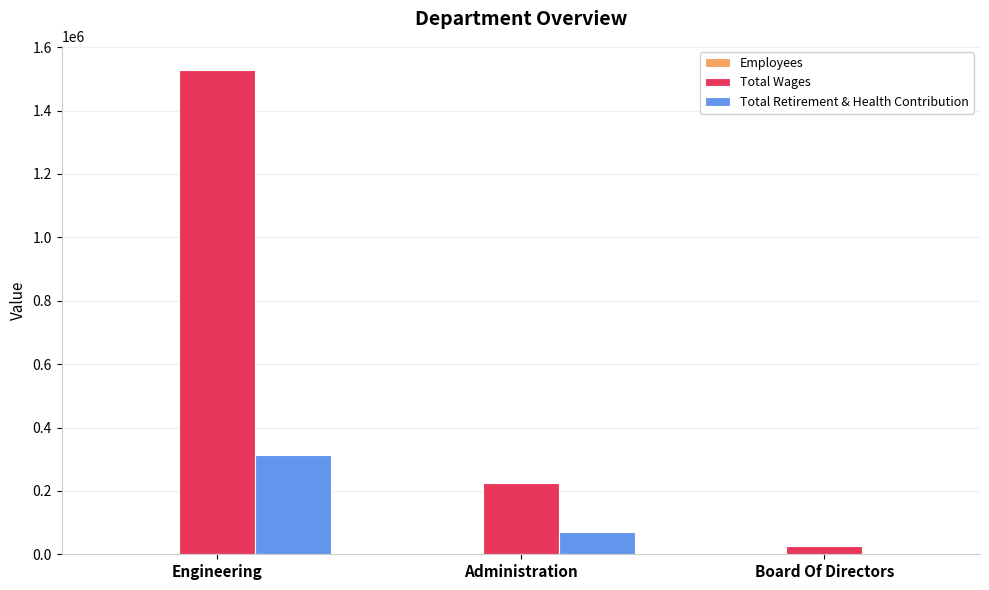

Between Administration and Board Of Directors, which series saw the biggest shift?

Total Wages